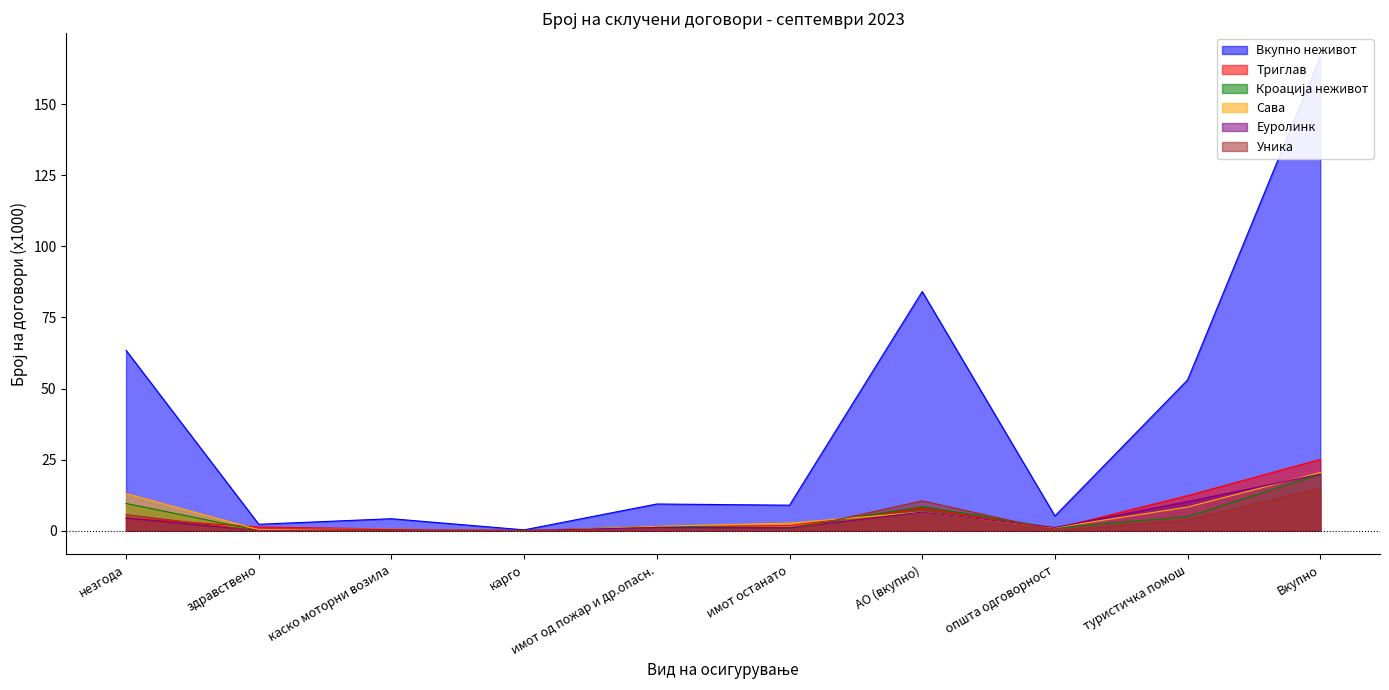

Between каско моторни возила and АО (вкупно), which is larger?

АО (вкупно)